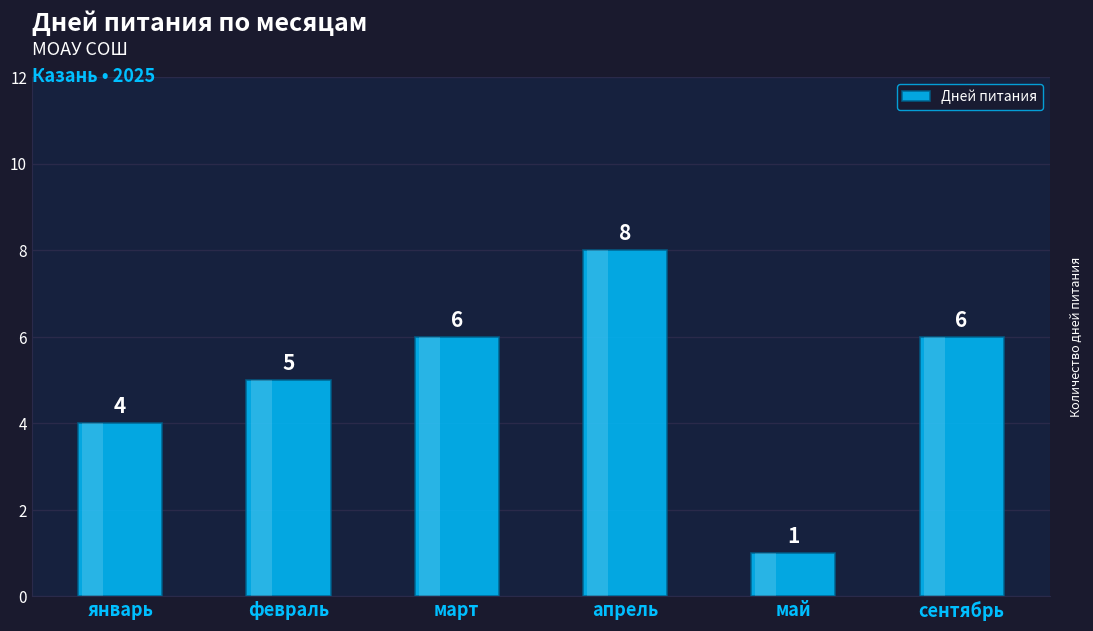

Which label corresponds to the smallest value in the chart?

май